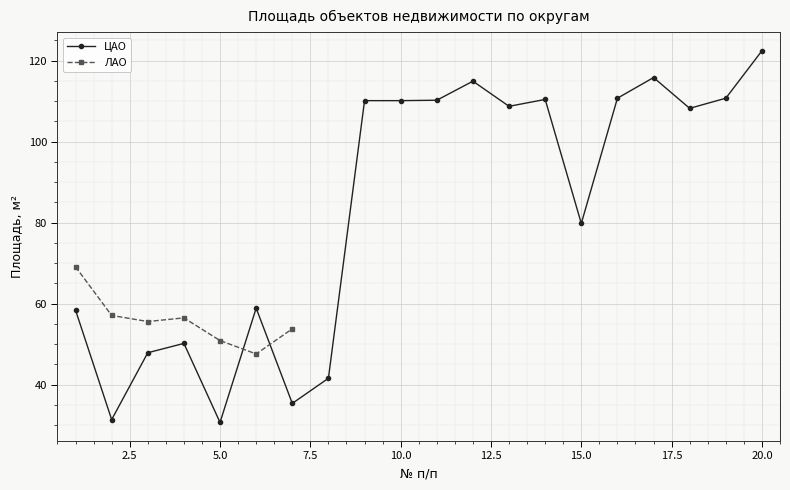

What is the sum of all values?

1666.5